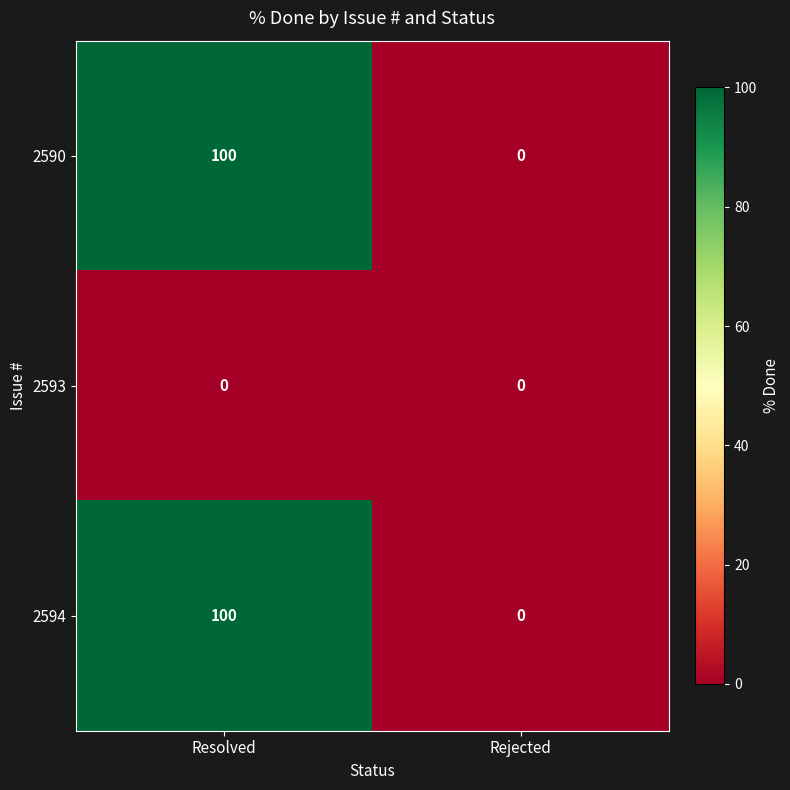

The value of 2594 at Rejected is 0. True or false?

True